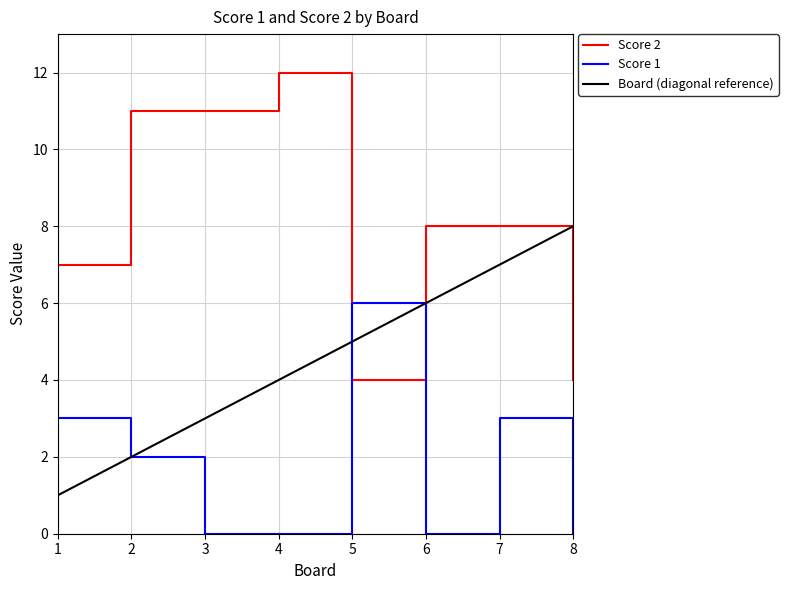

Between which two adjacent categories do Board (diagonal reference) and Score 2 first intersect?

4 and 5